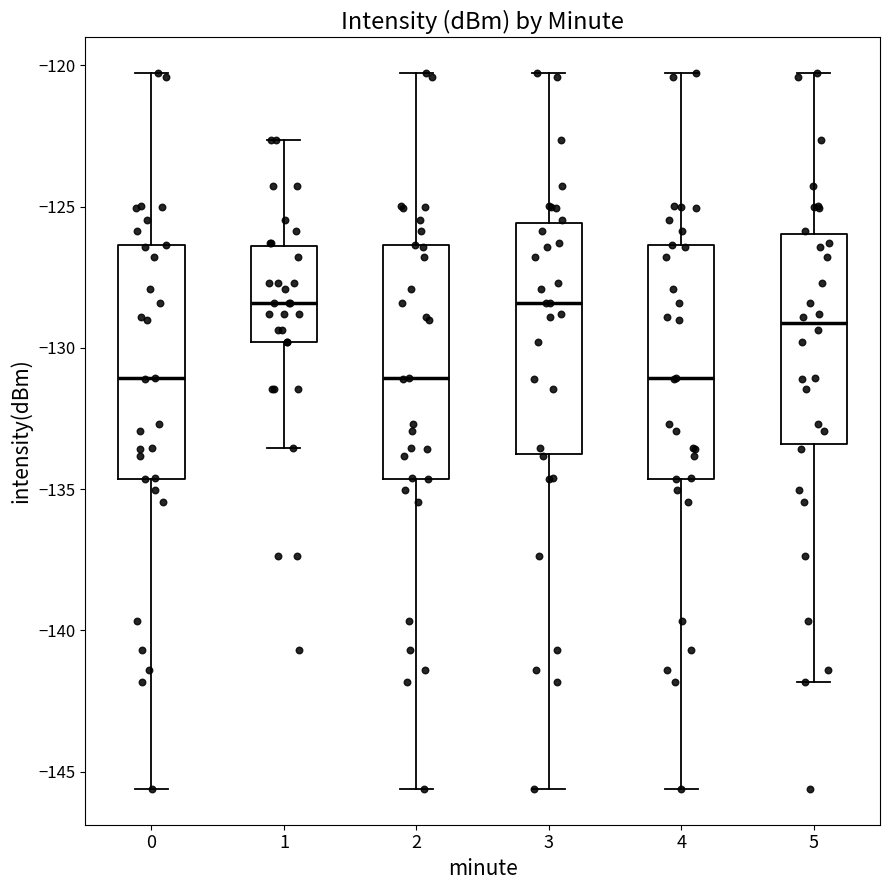

Reading left to right, transcribe this box plot: for each box, give where its median line is, the range the box spans, and where its two whiskers end, as read against the y-axis. The values are not printed on the chart, so give them approximately, as read against the axis.

0: median -131.0, box -134.5 to -126.5, whiskers -145.5 to -120.5
1: median -128.5, box -130.0 to -126.5, whiskers -133.5 to -122.5
2: median -131.0, box -134.5 to -126.5, whiskers -145.5 to -120.5
3: median -128.5, box -133.5 to -125.5, whiskers -145.5 to -120.5
4: median -131.0, box -134.5 to -126.5, whiskers -145.5 to -120.5
5: median -129.0, box -133.5 to -126.0, whiskers -142.0 to -120.5